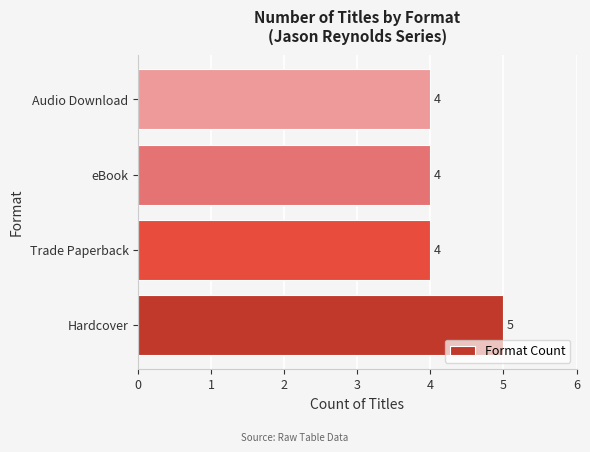

What is the ratio of the value at Audio Download to the value at Hardcover?

0.8